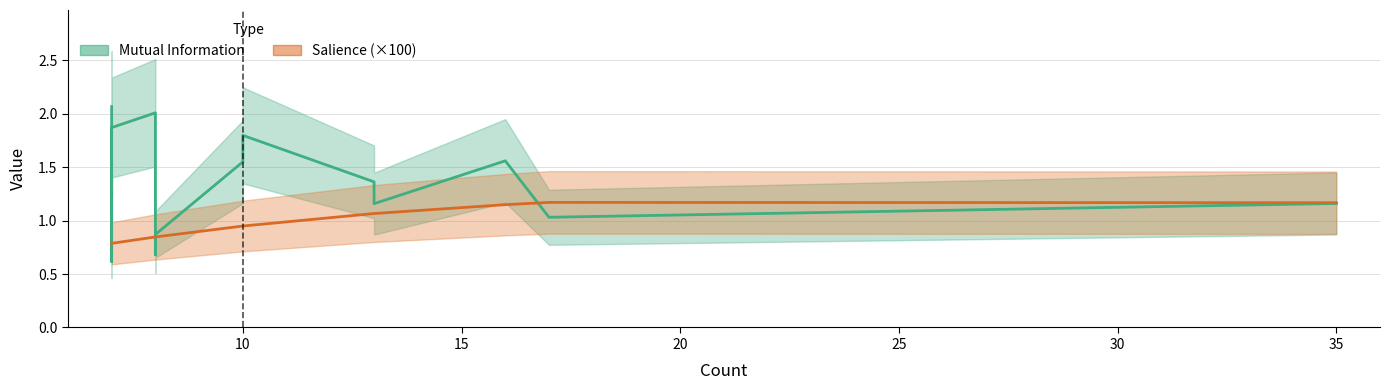

What is the sum of the Mutual Information values at 16 and 7?

3.0